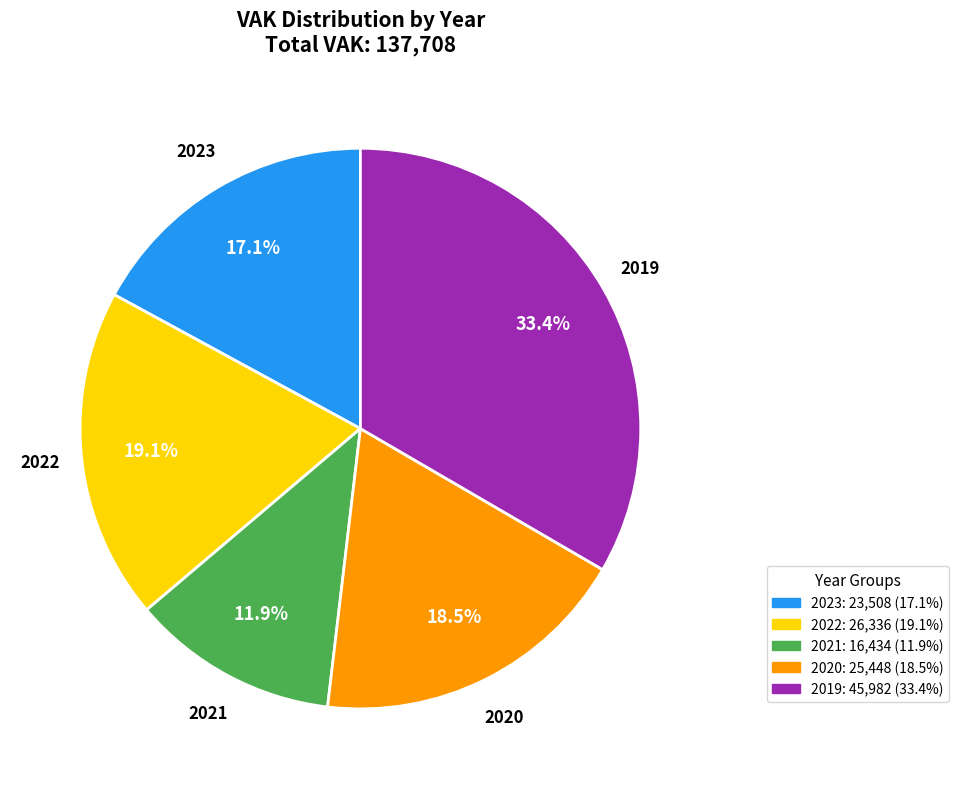

Is there any slice that represents more than half of the pie?

No